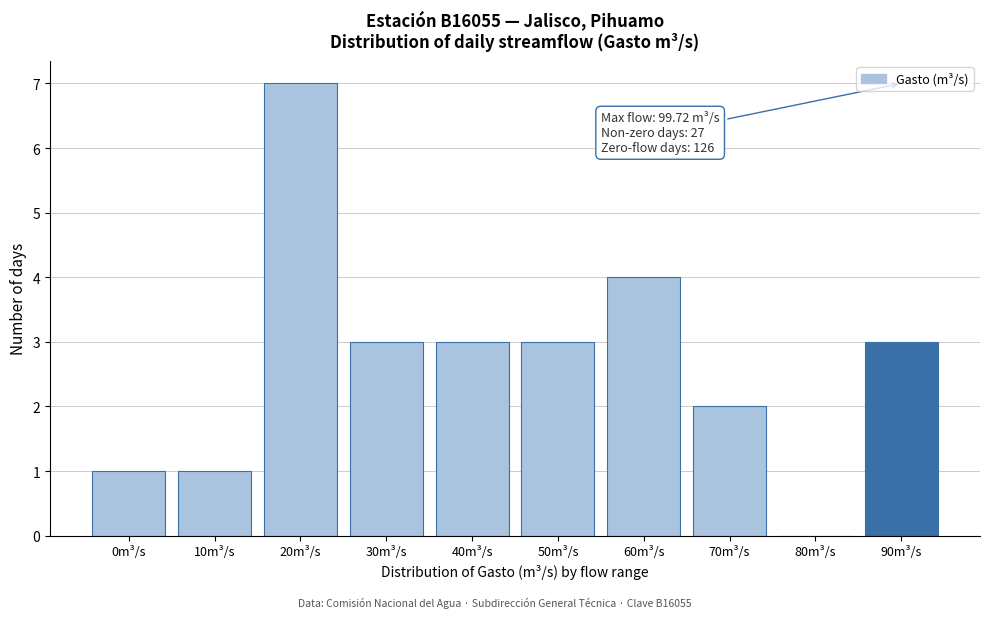

Reading left to right, transcribe all the data shown in this chart.

0m³/s=1	10m³/s=1	20m³/s=7	30m³/s=3	40m³/s=3	50m³/s=3	60m³/s=4	70m³/s=2	80m³/s=0	90m³/s=3